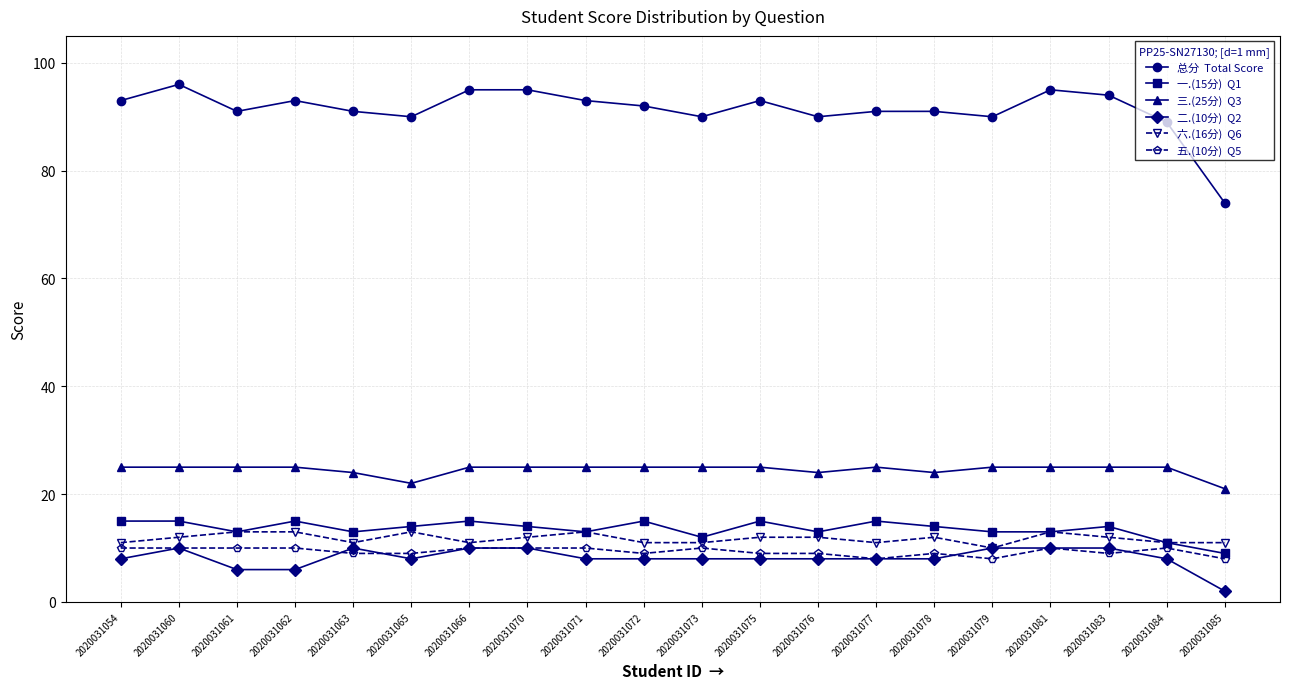

What is the maximum value shown in the chart?

96